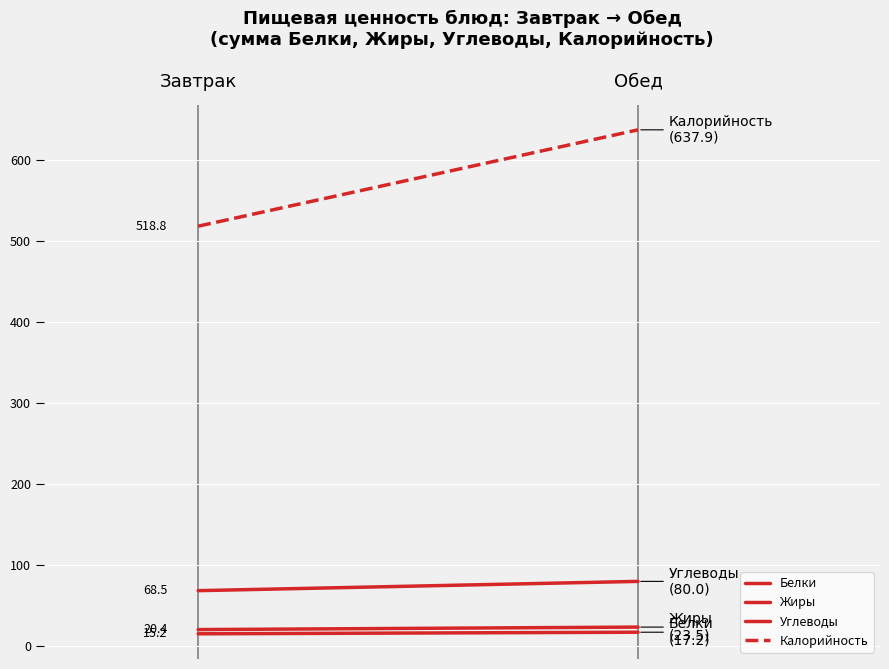

What is the value of the Белки point at the 1st from the left?

15.2